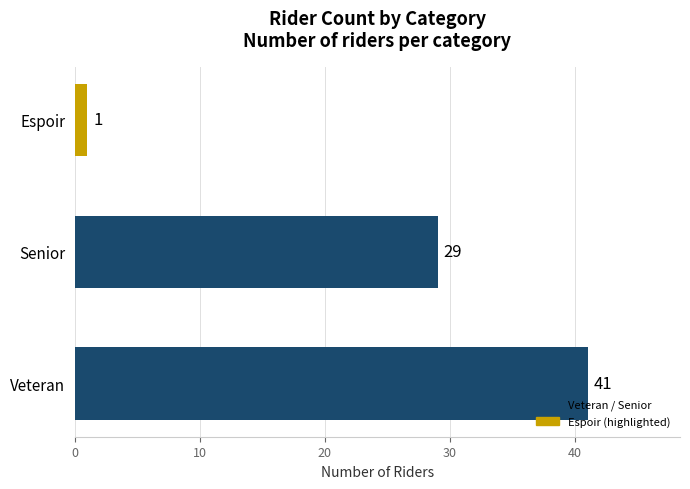

How many values are between 1 and 41?

3